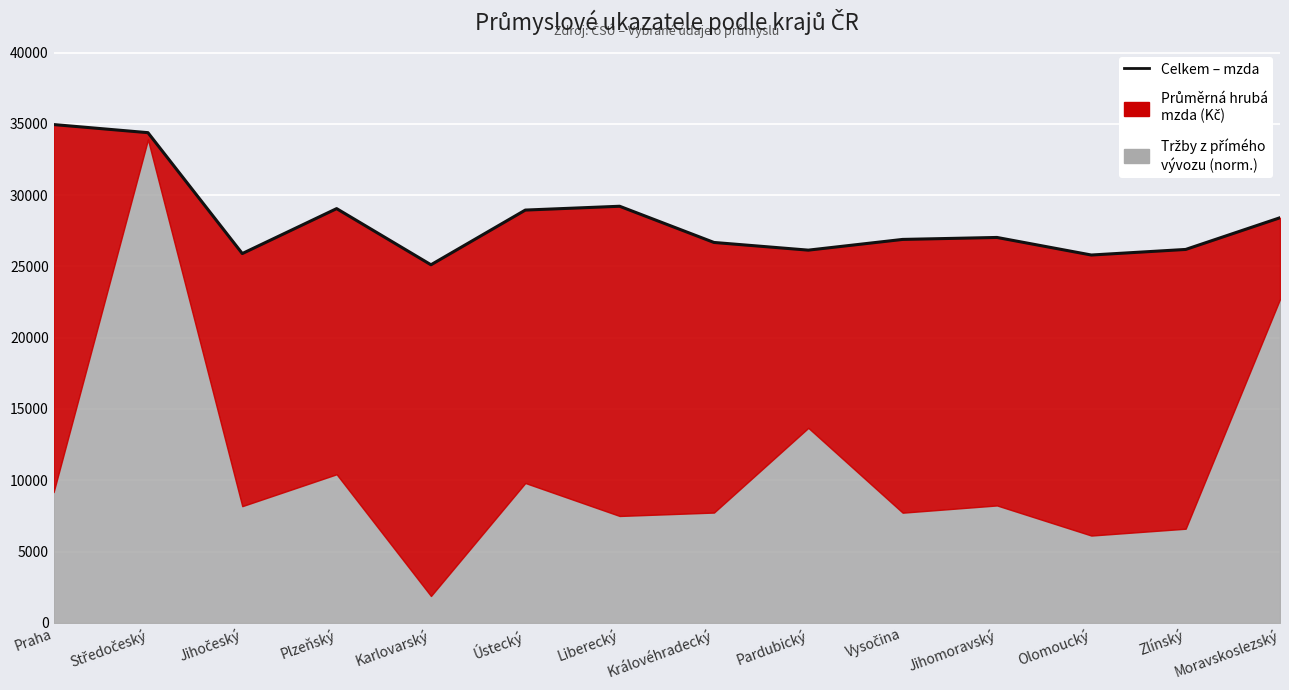

The value at Moravskoslezský is 15372. True or false?

False